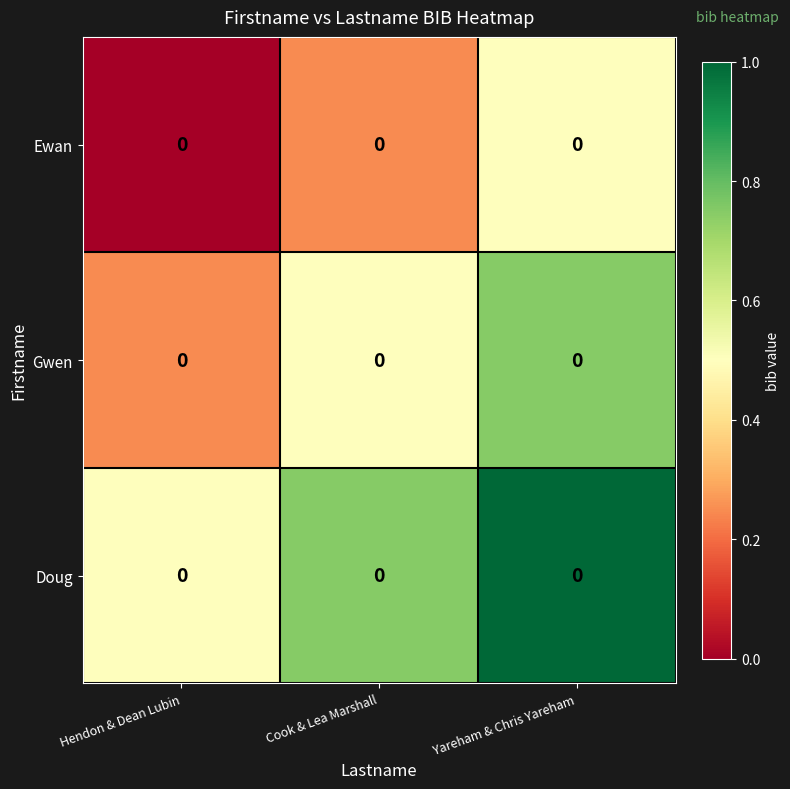

At which category is the sum across all series the highest?

Yareham & Chris Yareham